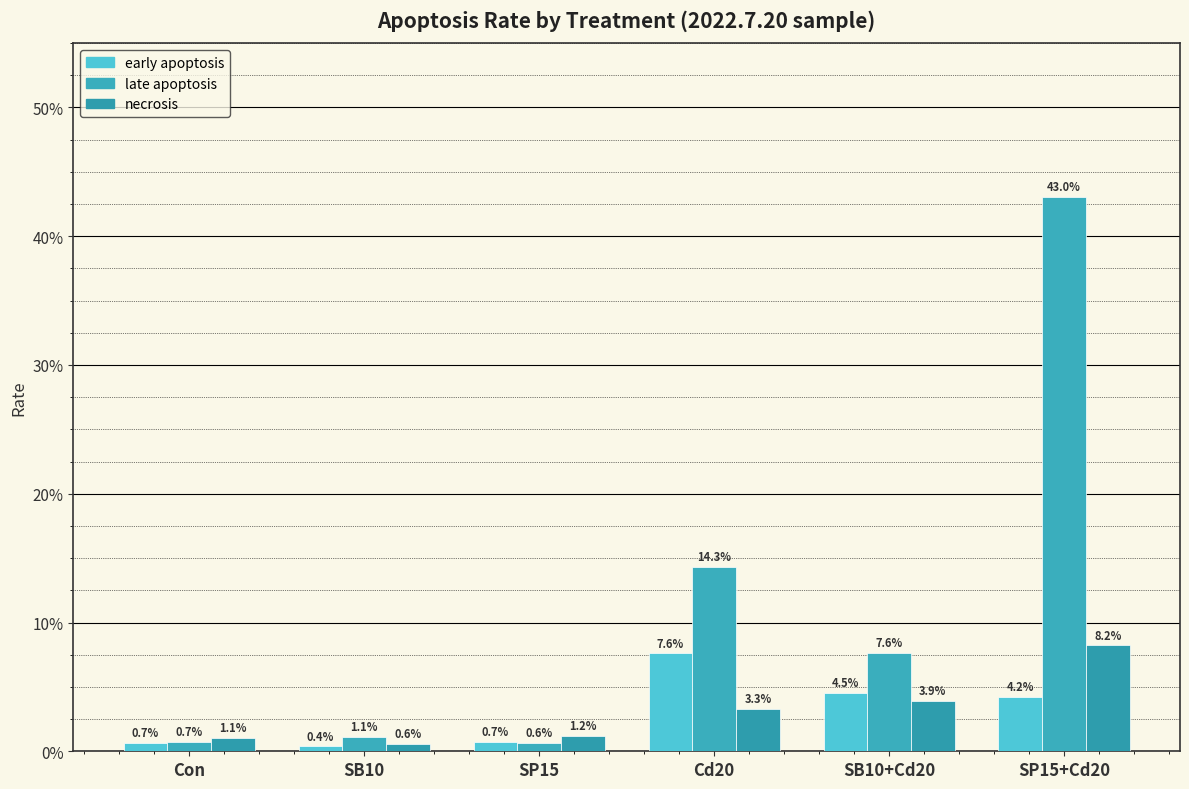

Does the chart contain stacked bars?

No